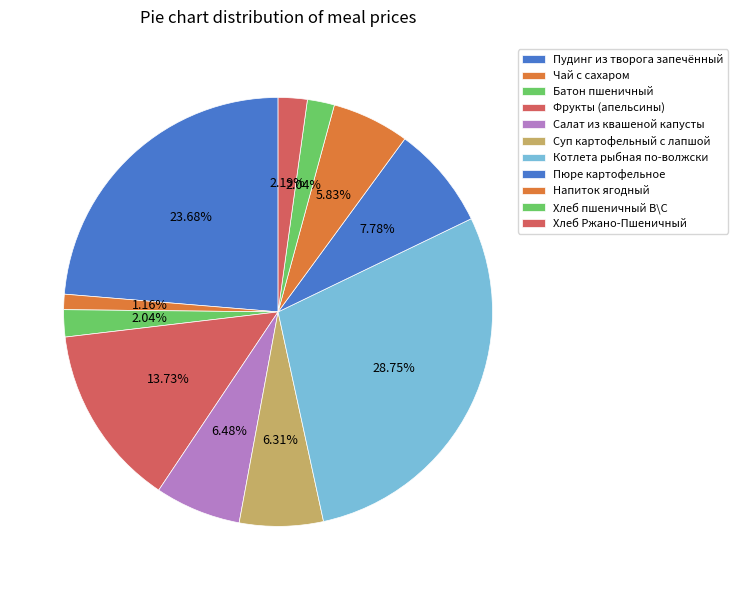

Count the number of slices in the pie.

11